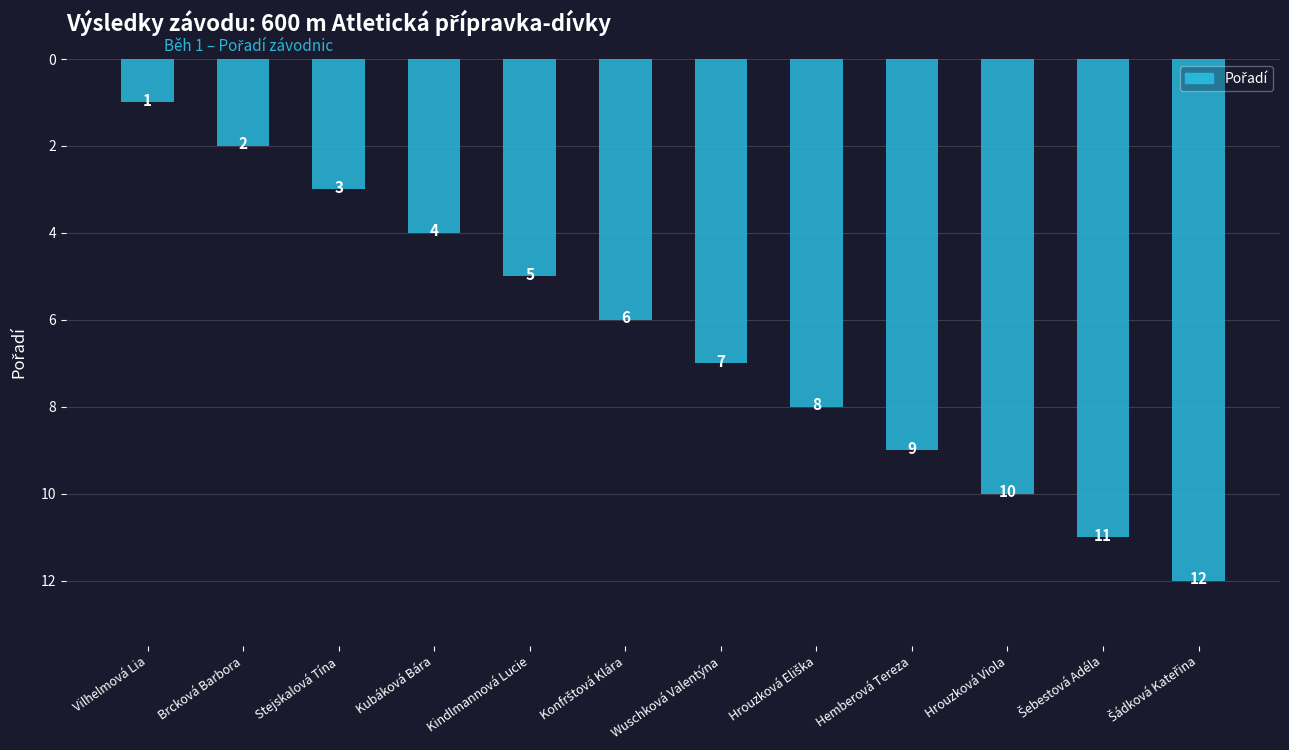

What is the value of the 5th bar from the left?

5